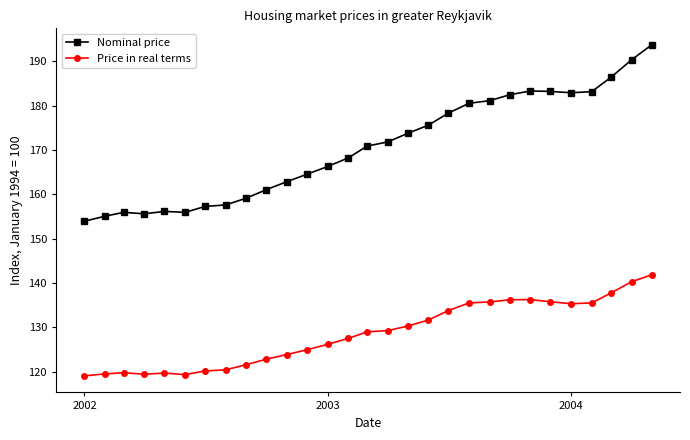

Which series has the largest total across all categories?

Nominal price